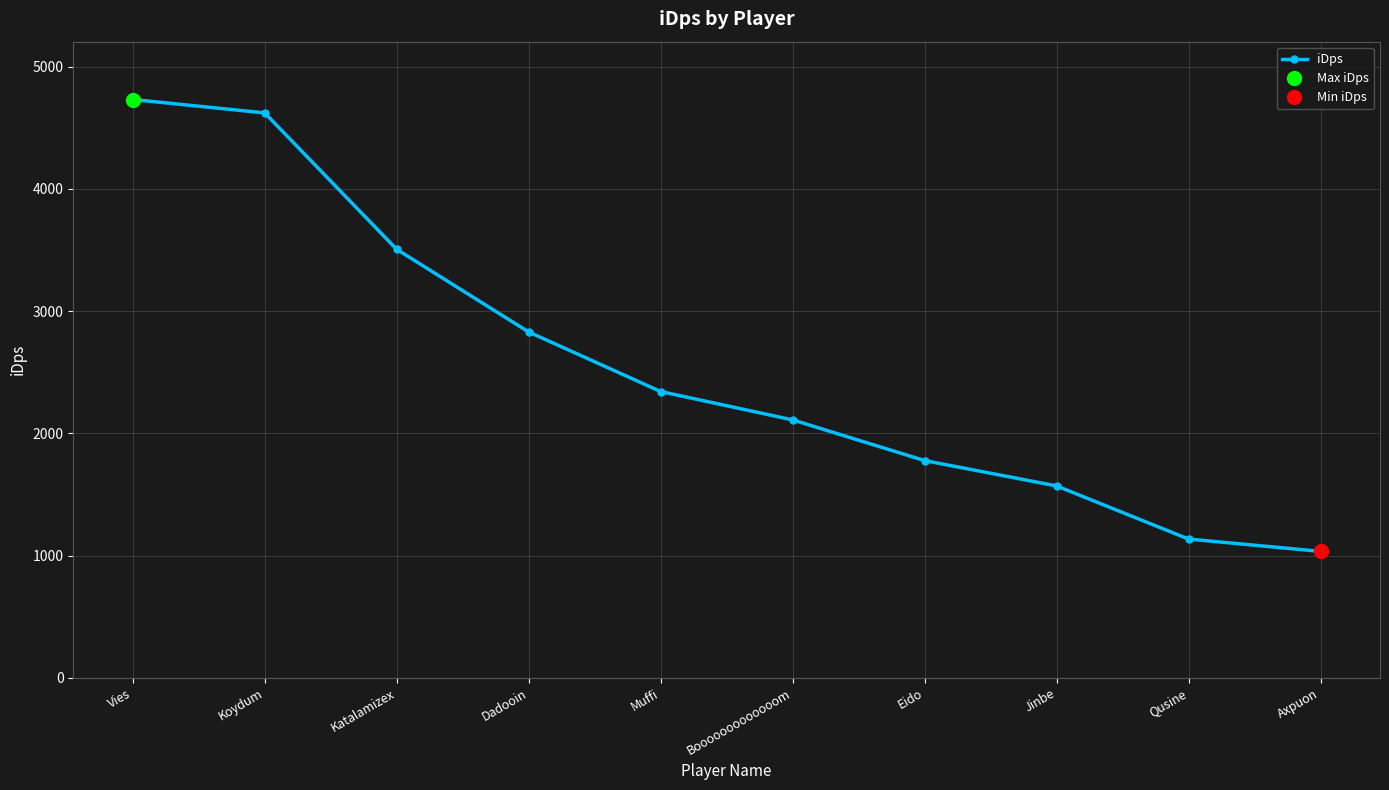

What is the sum of the values at Koydum and Eido?

6398.0